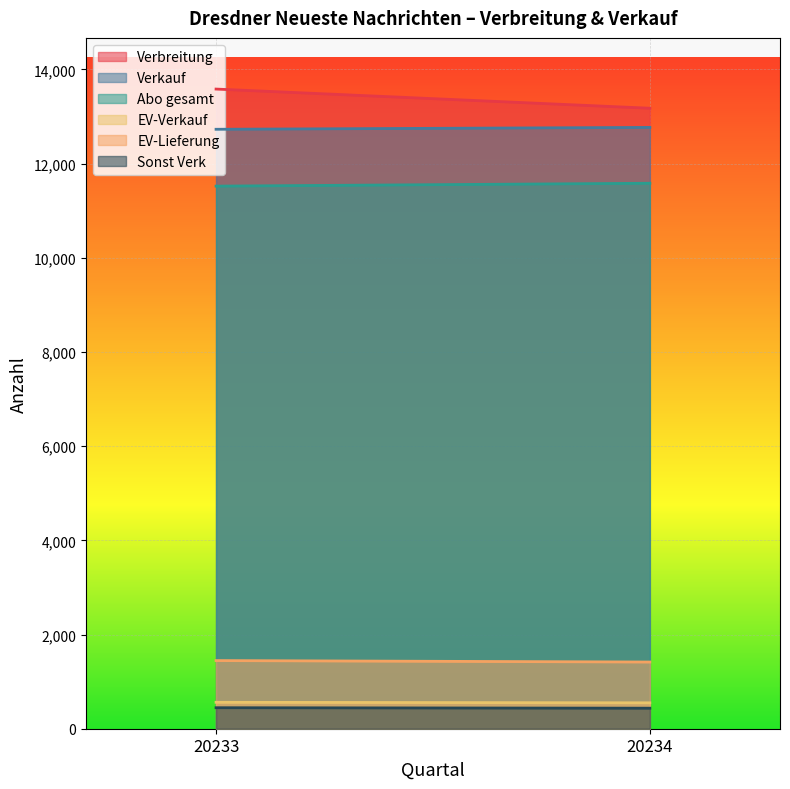

What is the difference between the maximum and minimum values in the Sonst Verk series?

10